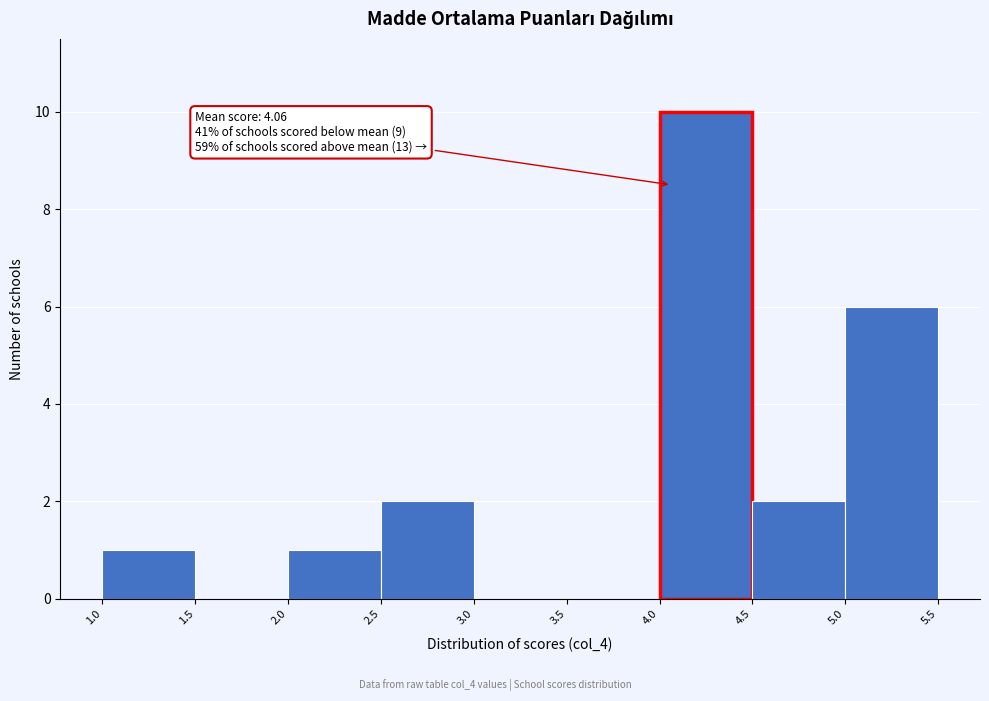

Which range on the x-axis has the tallest bar?

4.0 to 4.5